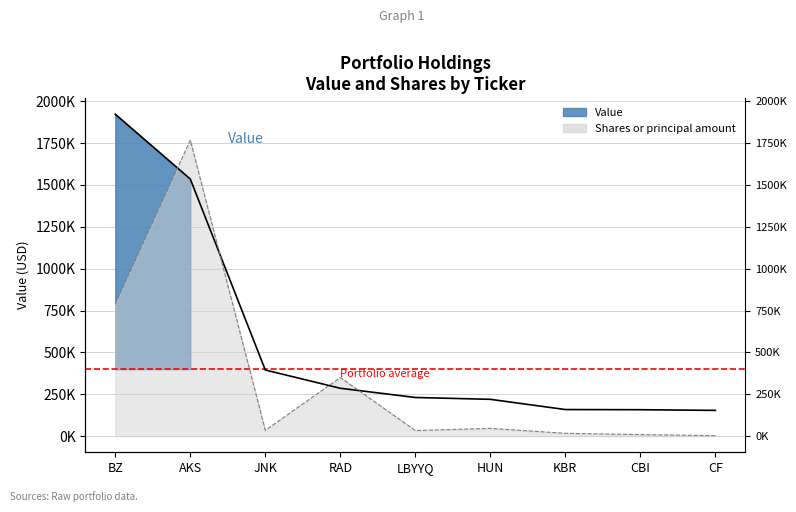

Reading left to right, transcribe all the data shown in this chart.

Value: BZ=1922000.0	AKS=1535000.0	JNK=395000.0	RAD=286000.0	LBYYQ=231000.0	HUN=220000.0	KBR=159000.0	CBI=158000.0	CF=154000.0
Shares or principal amount: BZ=787500.0	AKS=1767500.0	JNK=35000.0	RAD=350000.0	LBYYQ=33687.5	HUN=46550.0	KBR=17150.0	CBI=9275.0	CF=3150.0